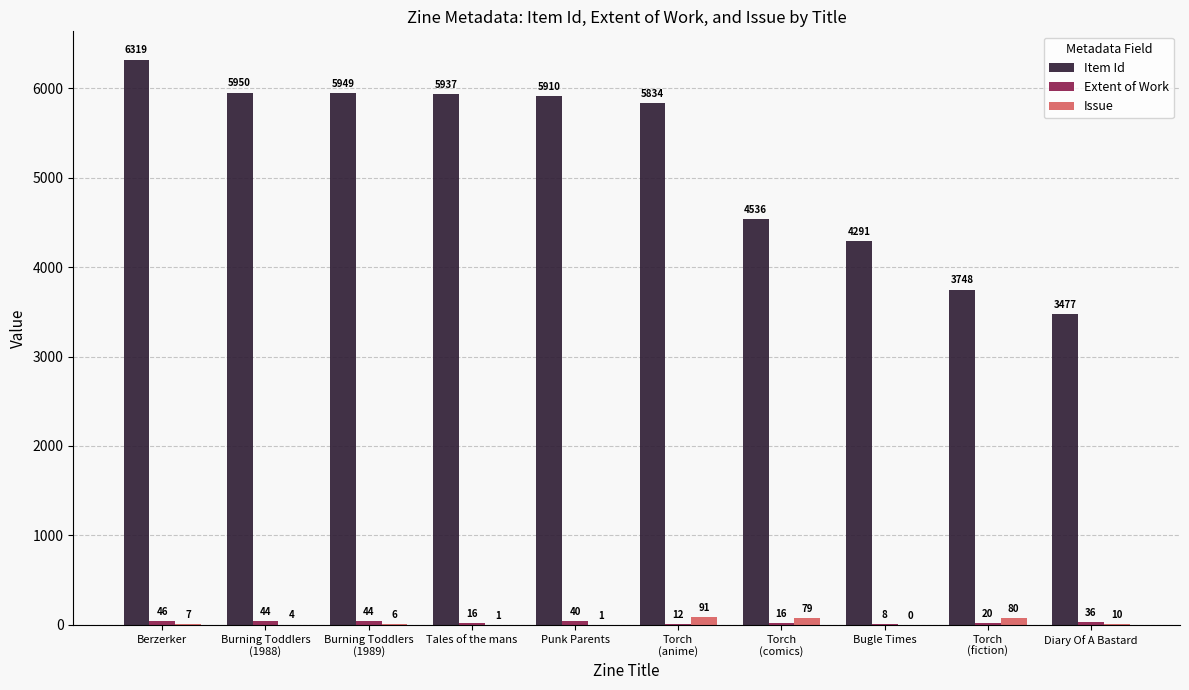

What is the greatest value displayed?

6319